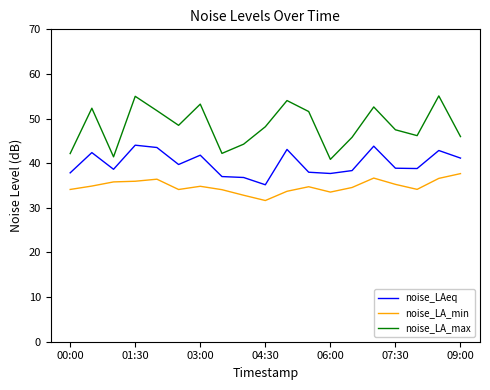

Which series has the largest total across all categories?

noise_LA_max